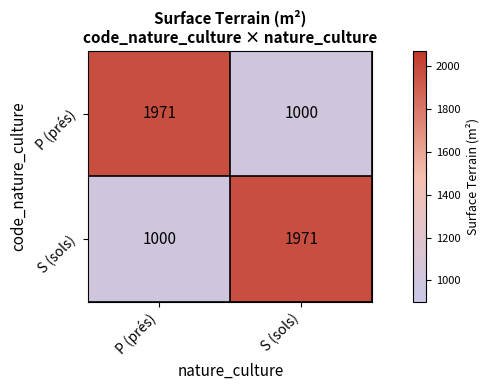

List the labels in order of S (sols) value, smallest first.

P (prés), S (sols)